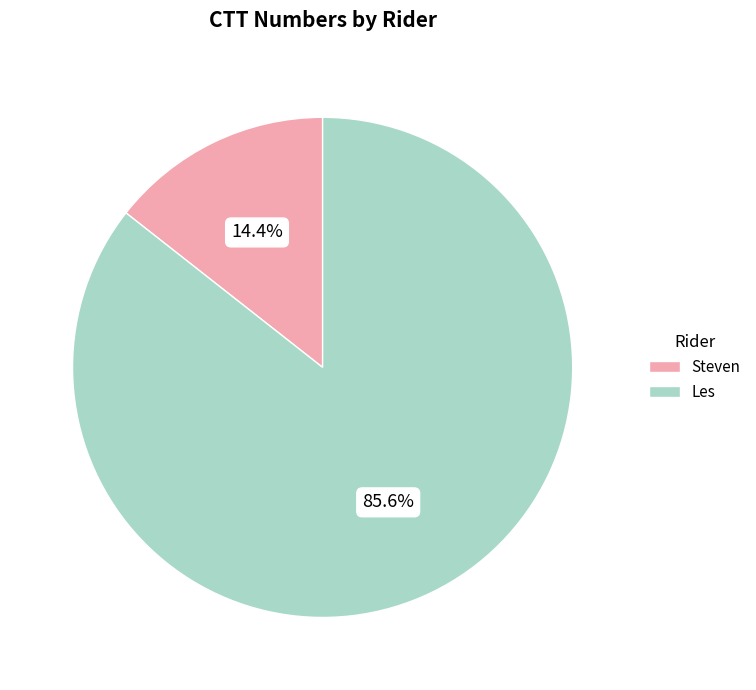

Which slice is the smallest?

Steven